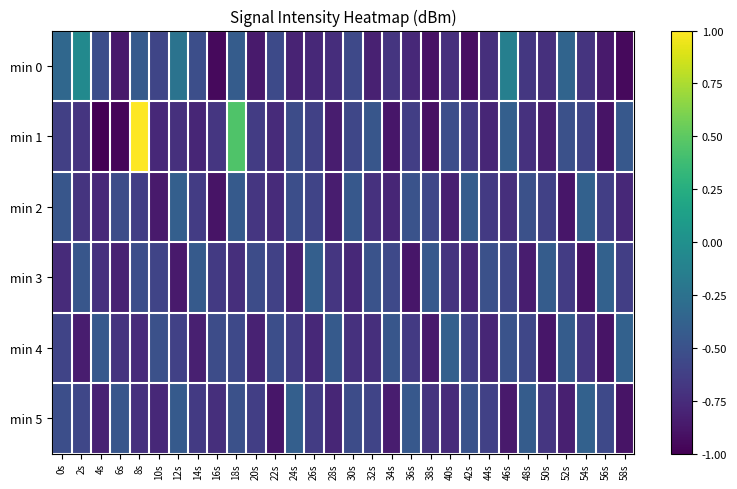

How many categories are shown in the chart?

30